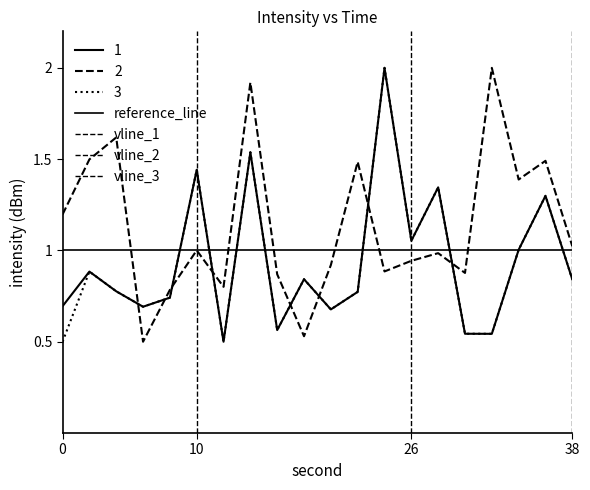

True or false: vline_1 has a value of 0 at 10.

False